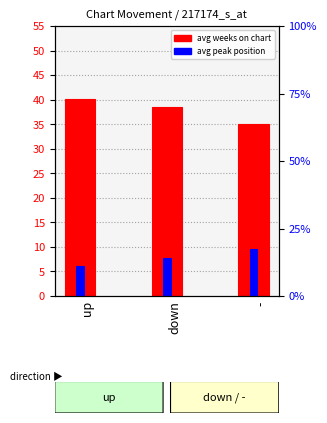

How many series are shown in this chart?

2